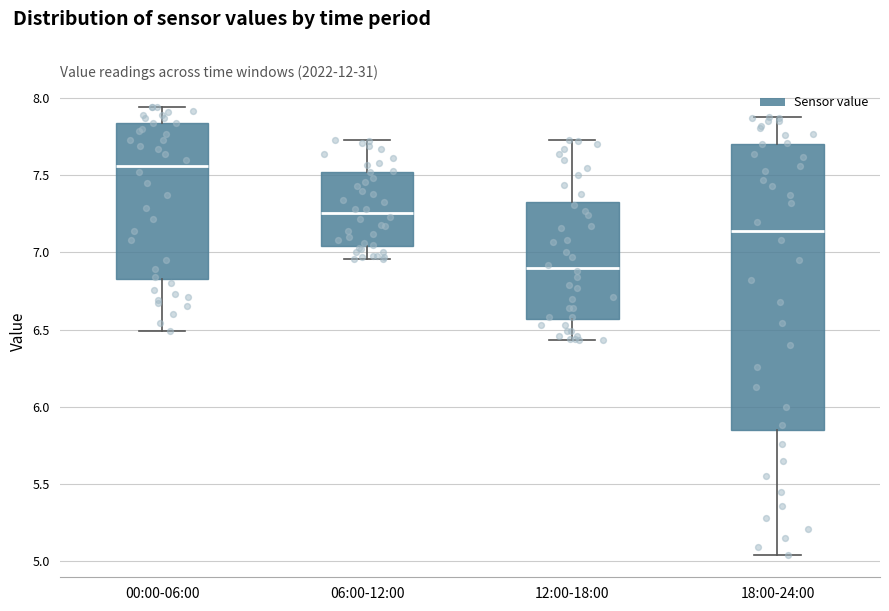

Which box is the tallest, from its lower edge to its upper edge?

18:00-24:00